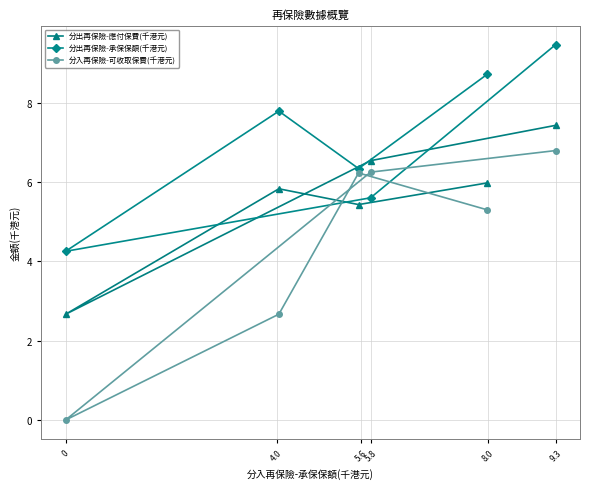

What is the difference between the second highest and second lowest values in the 分出再保險-應付保費(千港元) series?

1.1